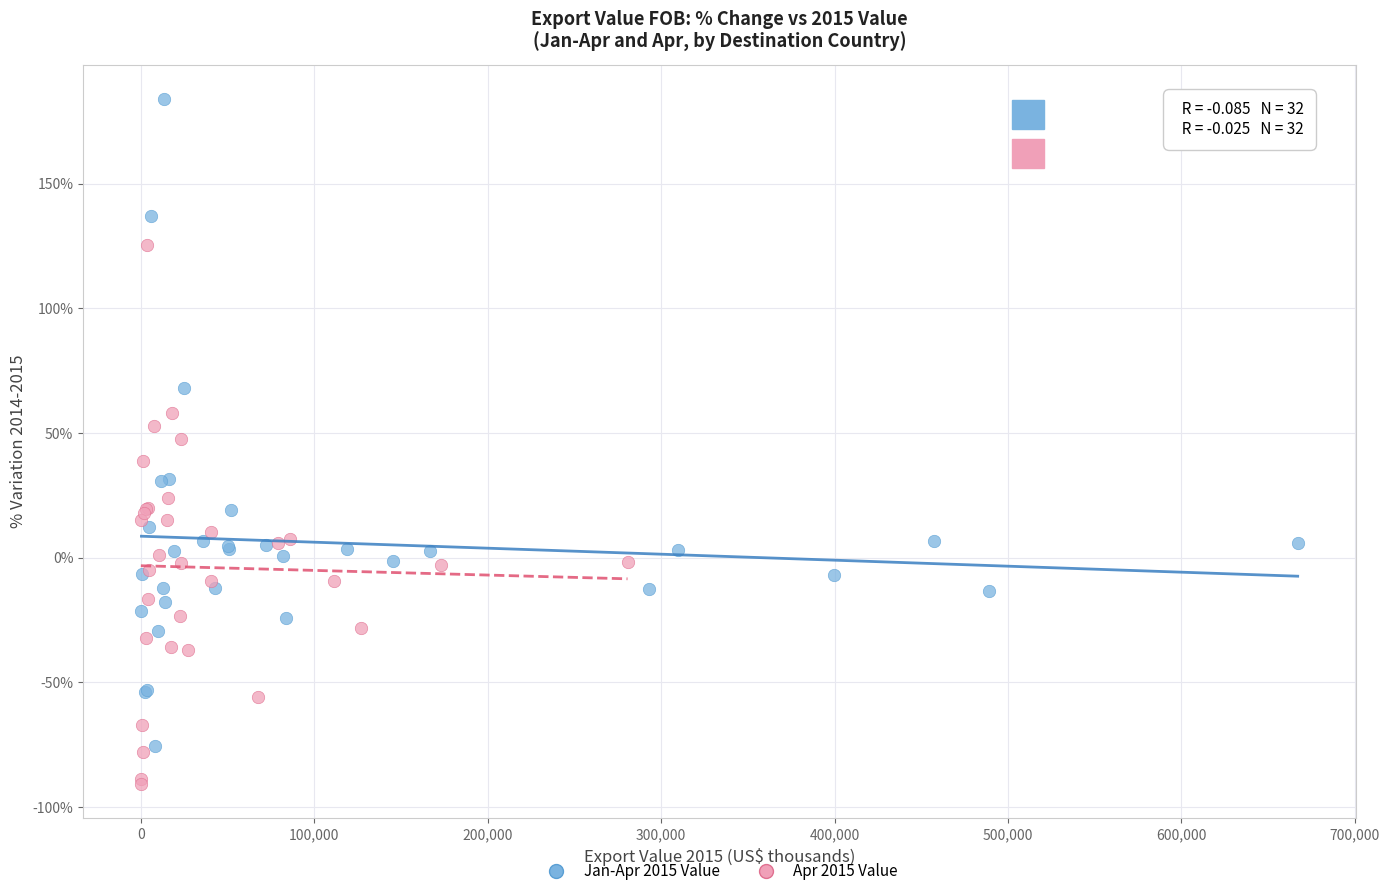

What are all the series names shown in the legend?

Jan-Apr 2015 Value, Apr 2015 Value